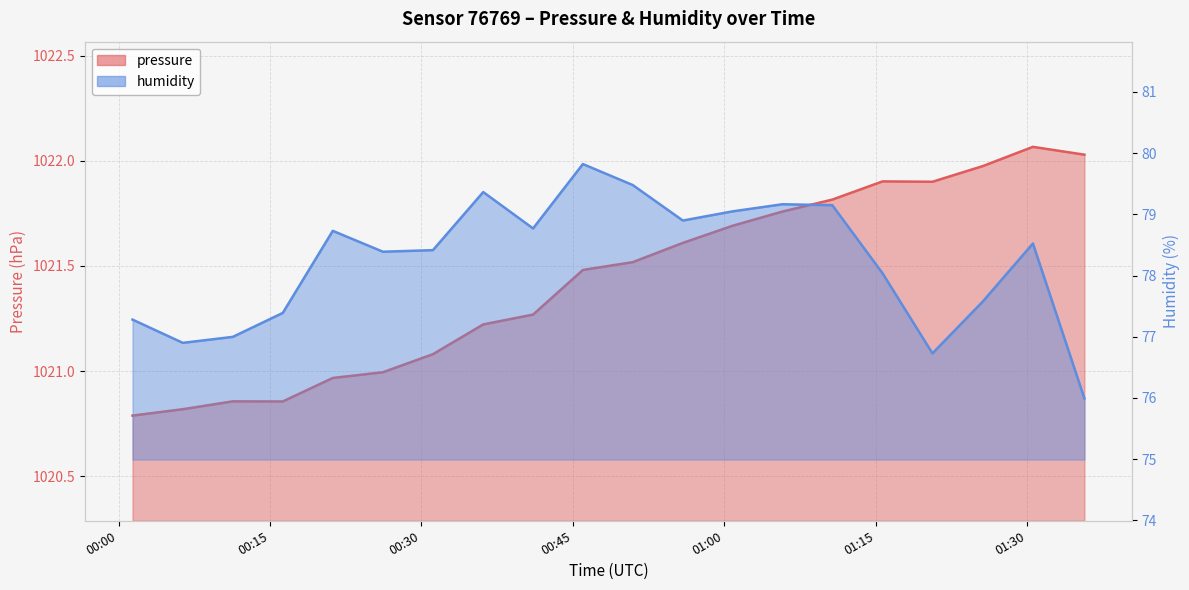

What is the difference between the maximum and minimum values in the humidity series?

3.8